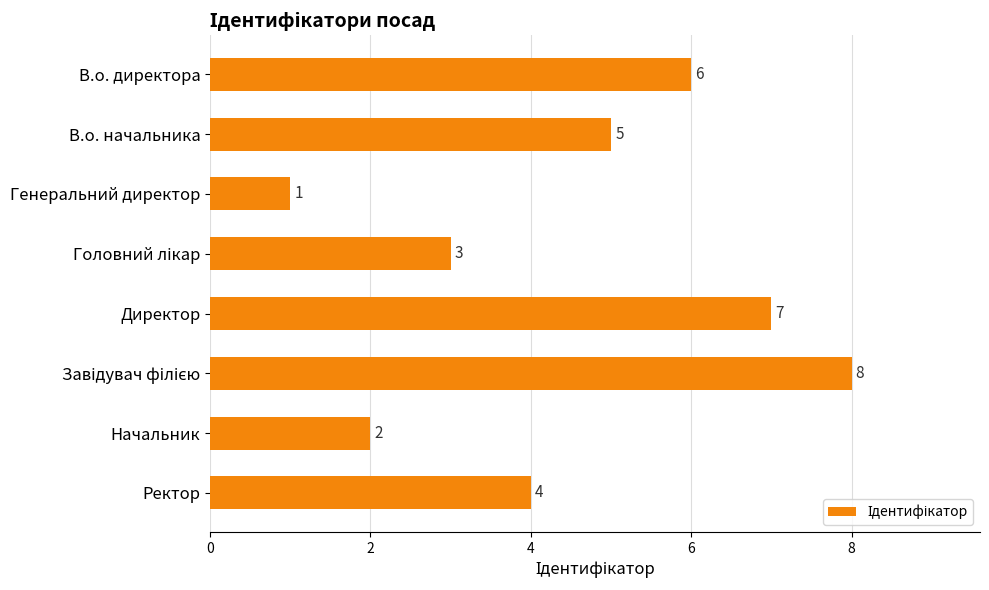

Does the chart contain any negative values?

No